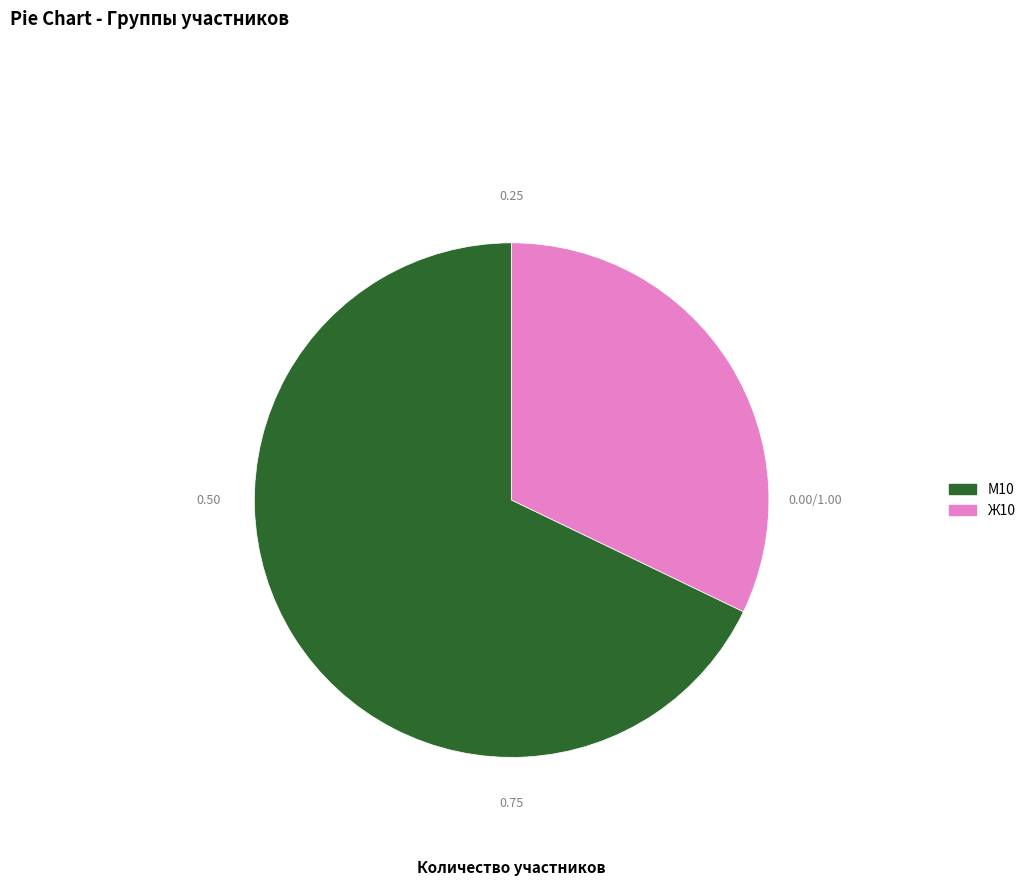

Is it true that М10 is 74% of the pie?

False